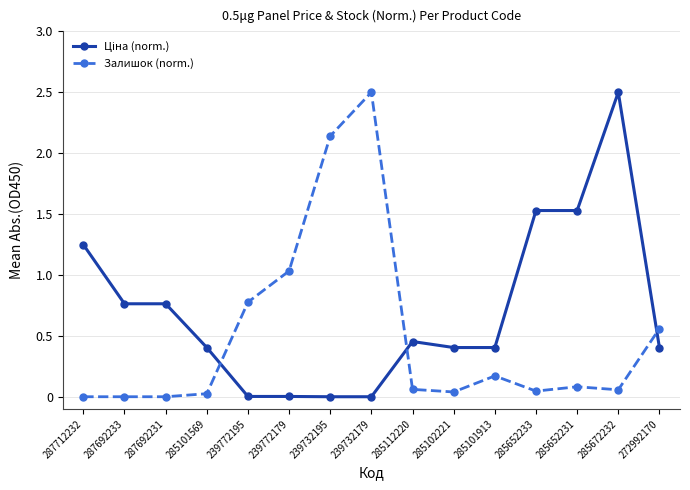

What is the maximum value shown in the chart?

2.5